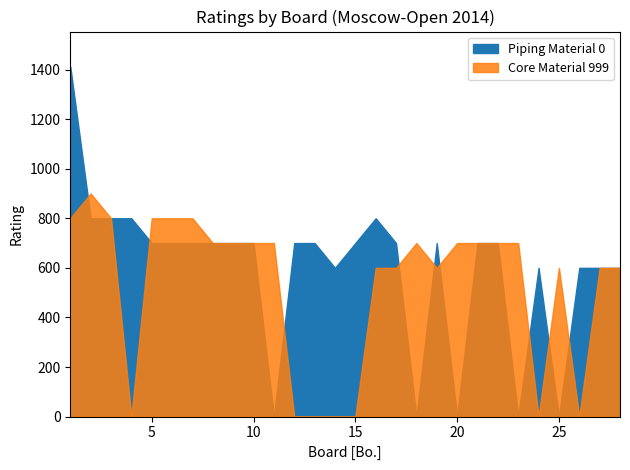

Rank the series by their maximum value, from highest to lowest.

Piping Material 0, Core Material 999